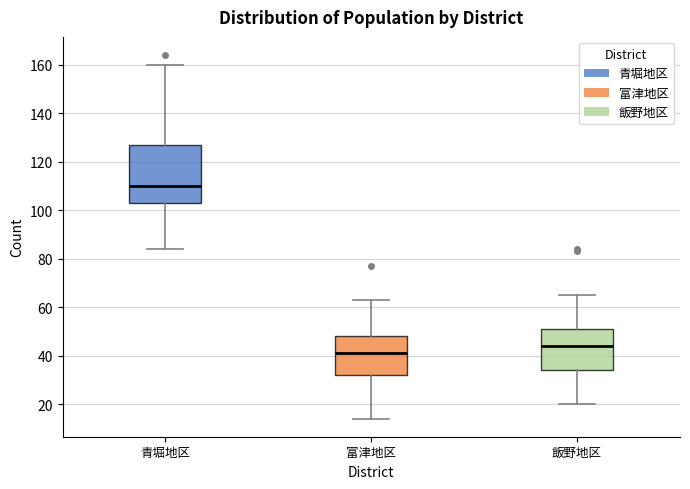

Which box has the lowest median line?

富津地区